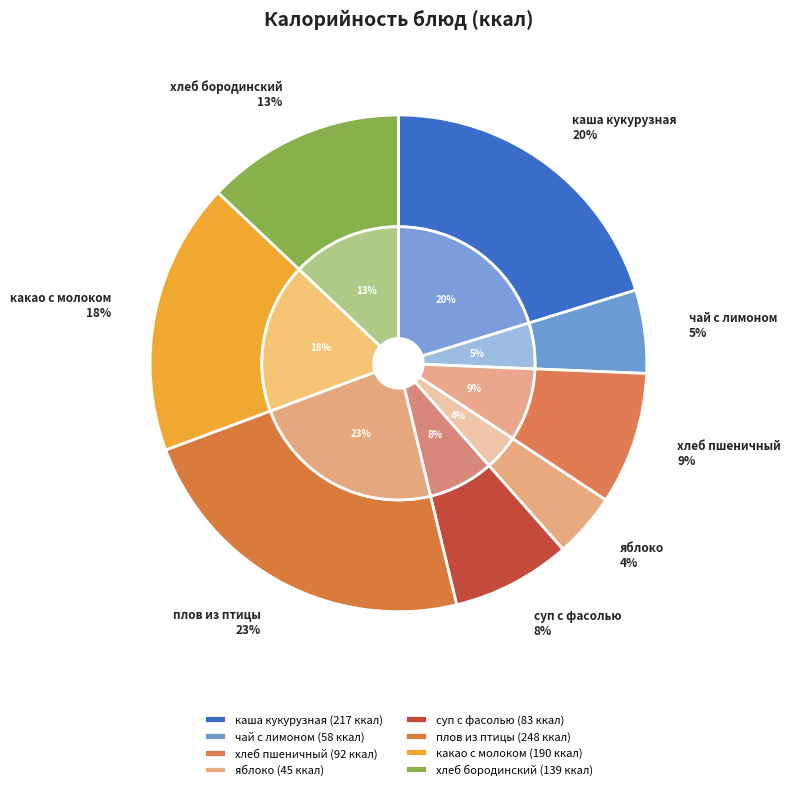

To the nearest percent, what portion does каша жидкая молочная кукурузная represent?

20%